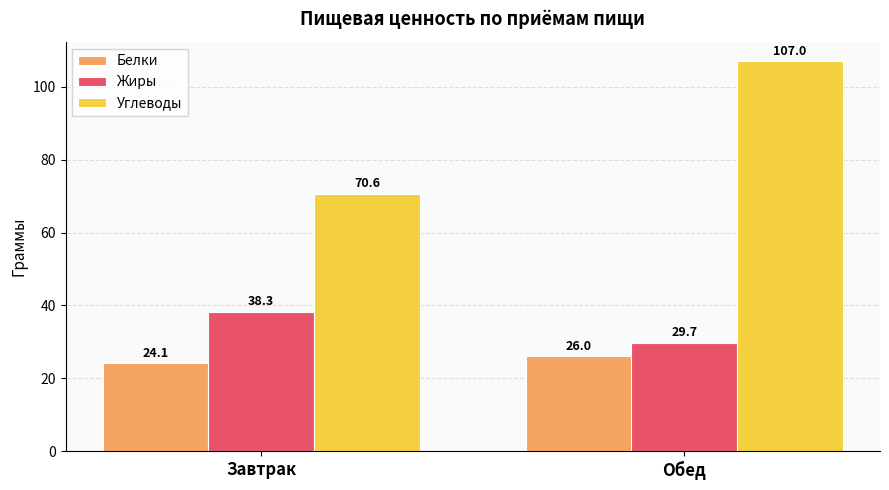

What is the label of the 1st bar from the left?

Завтрак